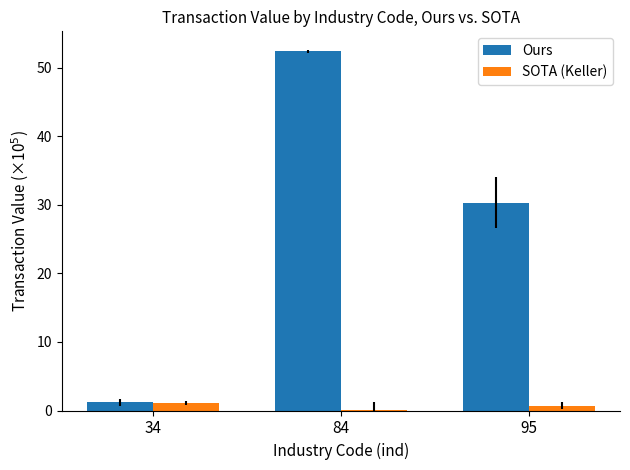

Read the Ours value at 84.

52.4